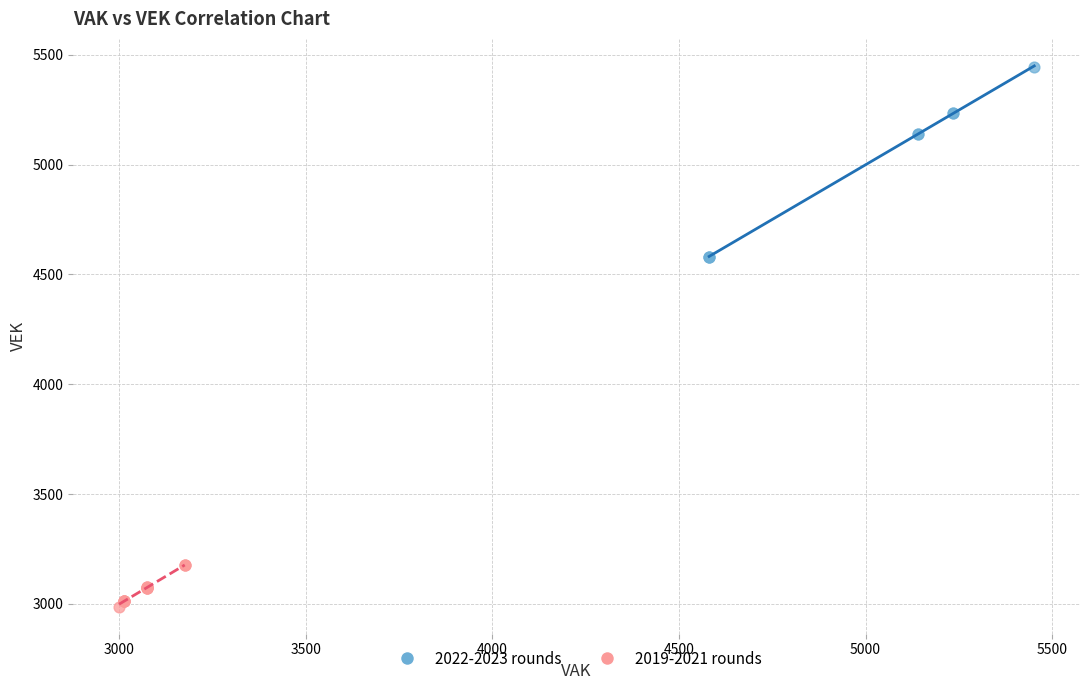

Which series has the widest spread of Y values?

2022-2023 rounds